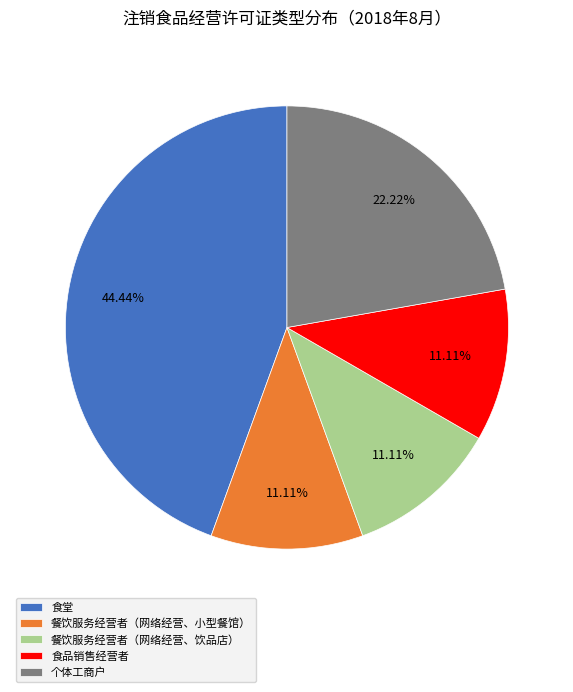

True or false: 食品销售经营者 accounts for 3% of the total.

False